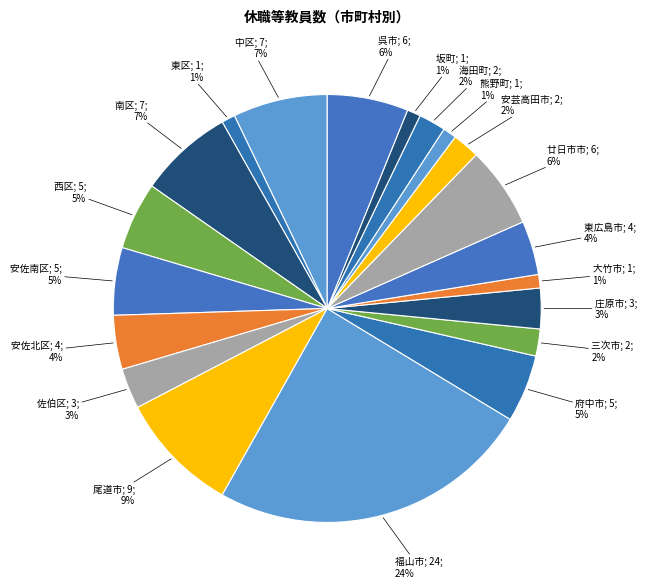

Count the number of slices in the pie.

20